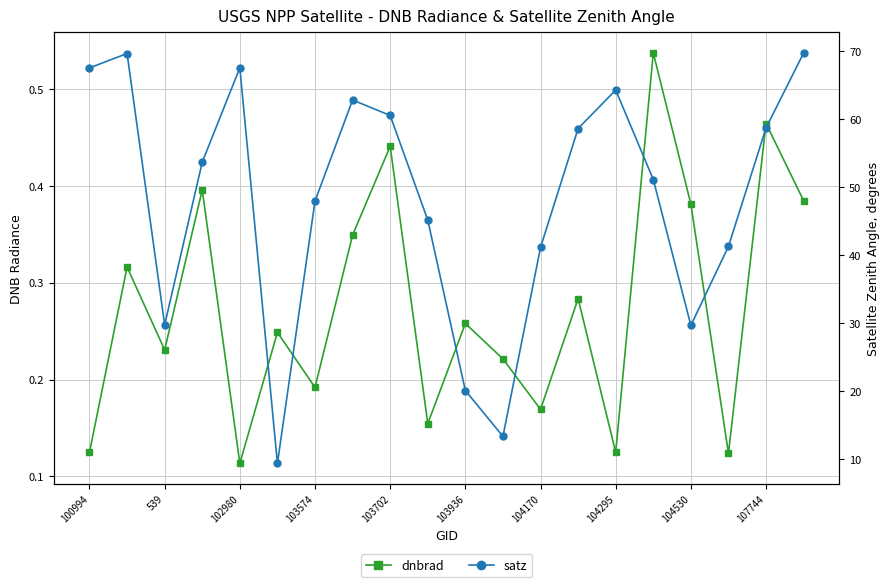

Which category has the highest value across all series?

19